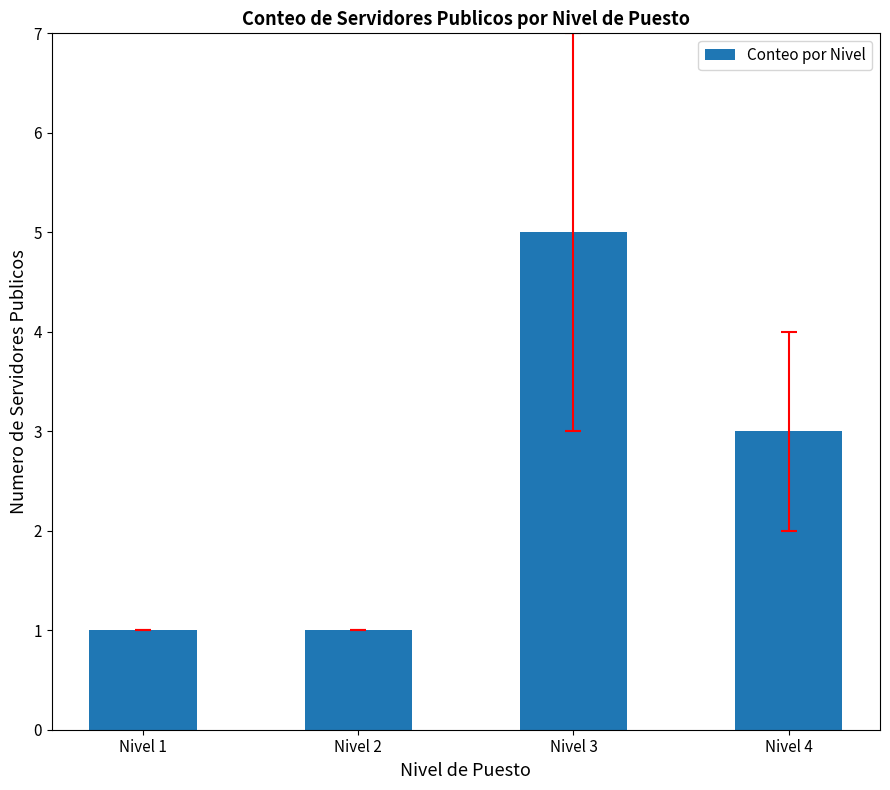

What is the greatest value displayed?

5